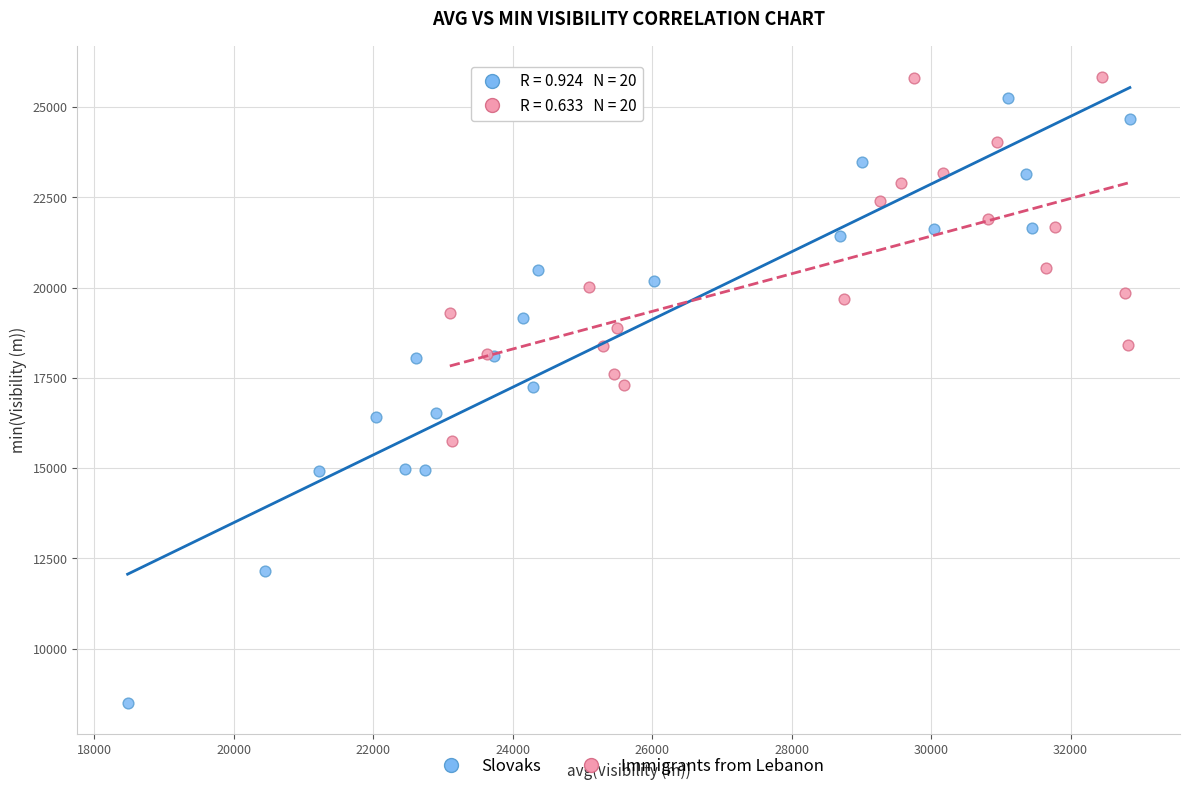

Which series has the widest spread of Y values?

Slovaks